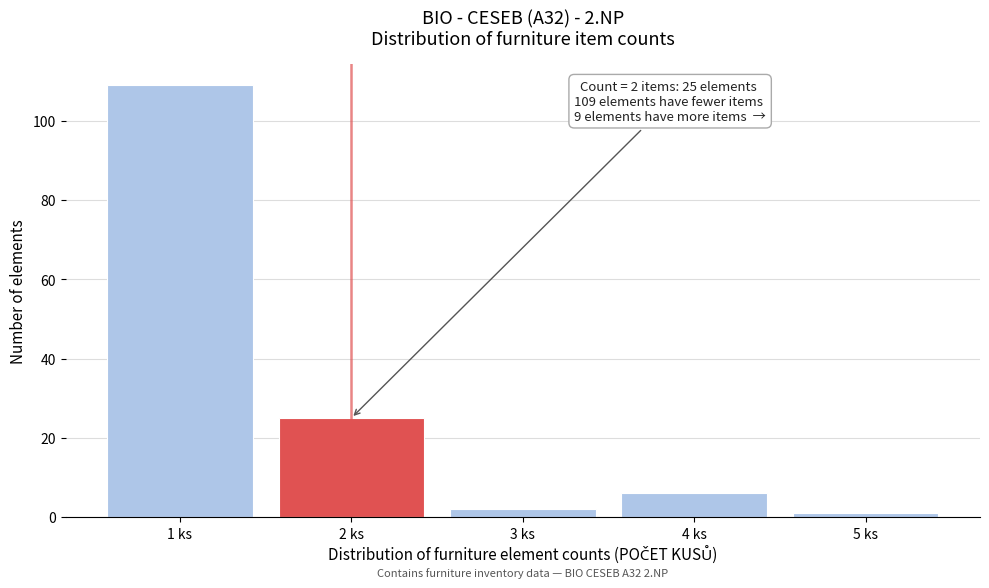

Reading left to right, what are all the values shown in this chart?

109	25	2	6	1